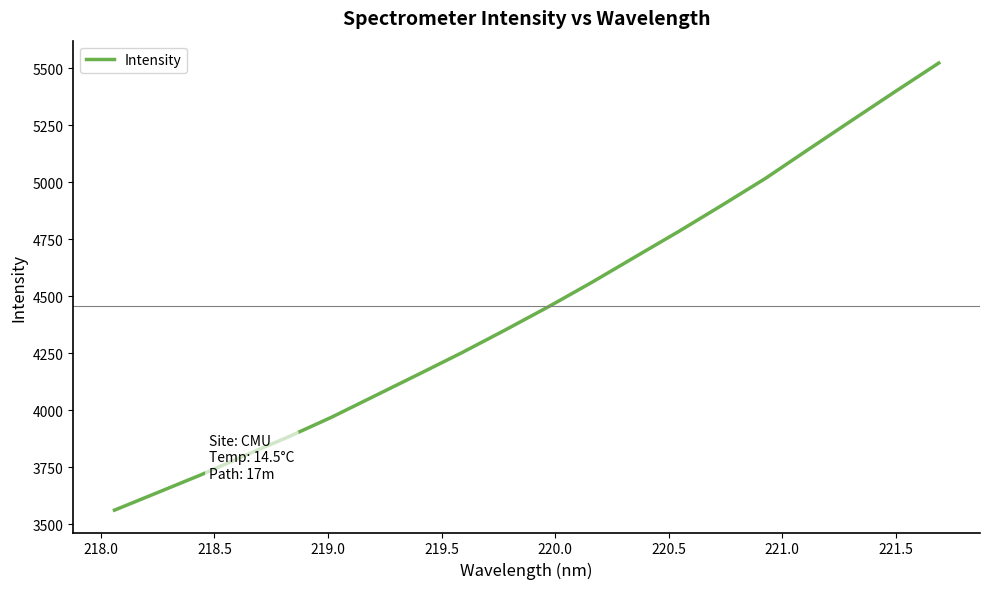

What is the difference between the maximum and minimum values?

1960.0